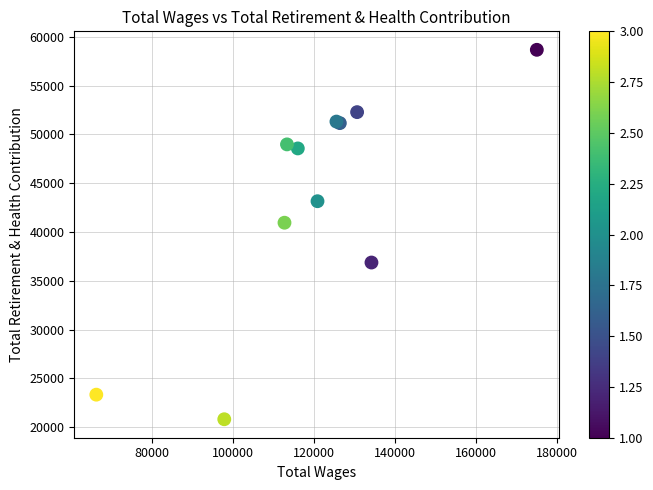

What Y value in the scatter plot is closest to 39743?

40954